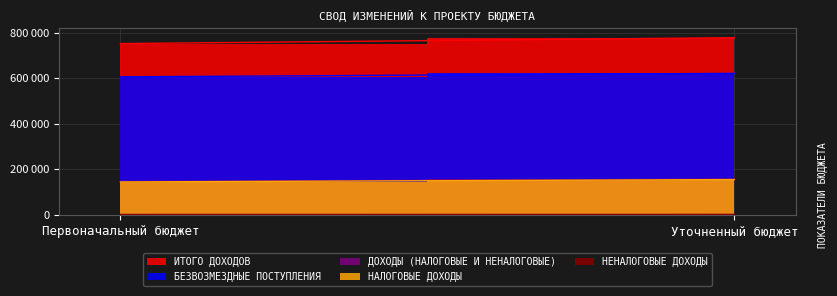

Read the ИТОГО ДОХОДОВ value at Первоначальный бюджет.

752236.4